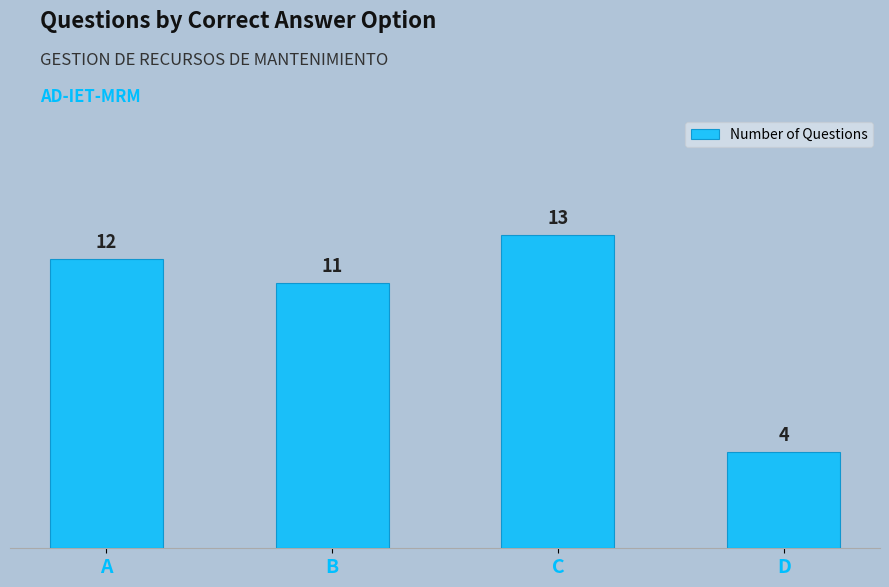

The value at A is 5. True or false?

False